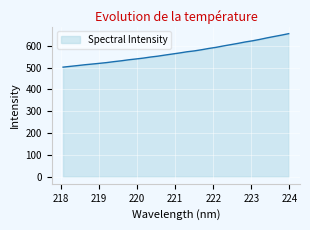

What is the smallest value displayed?

502.5